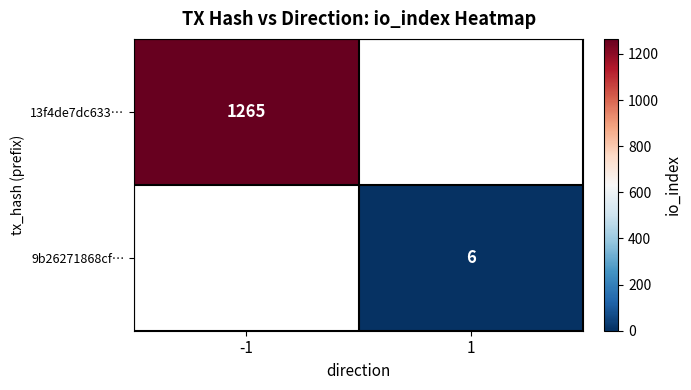

The value of 13f4de7dc633… at -1 is 1265. True or false?

True